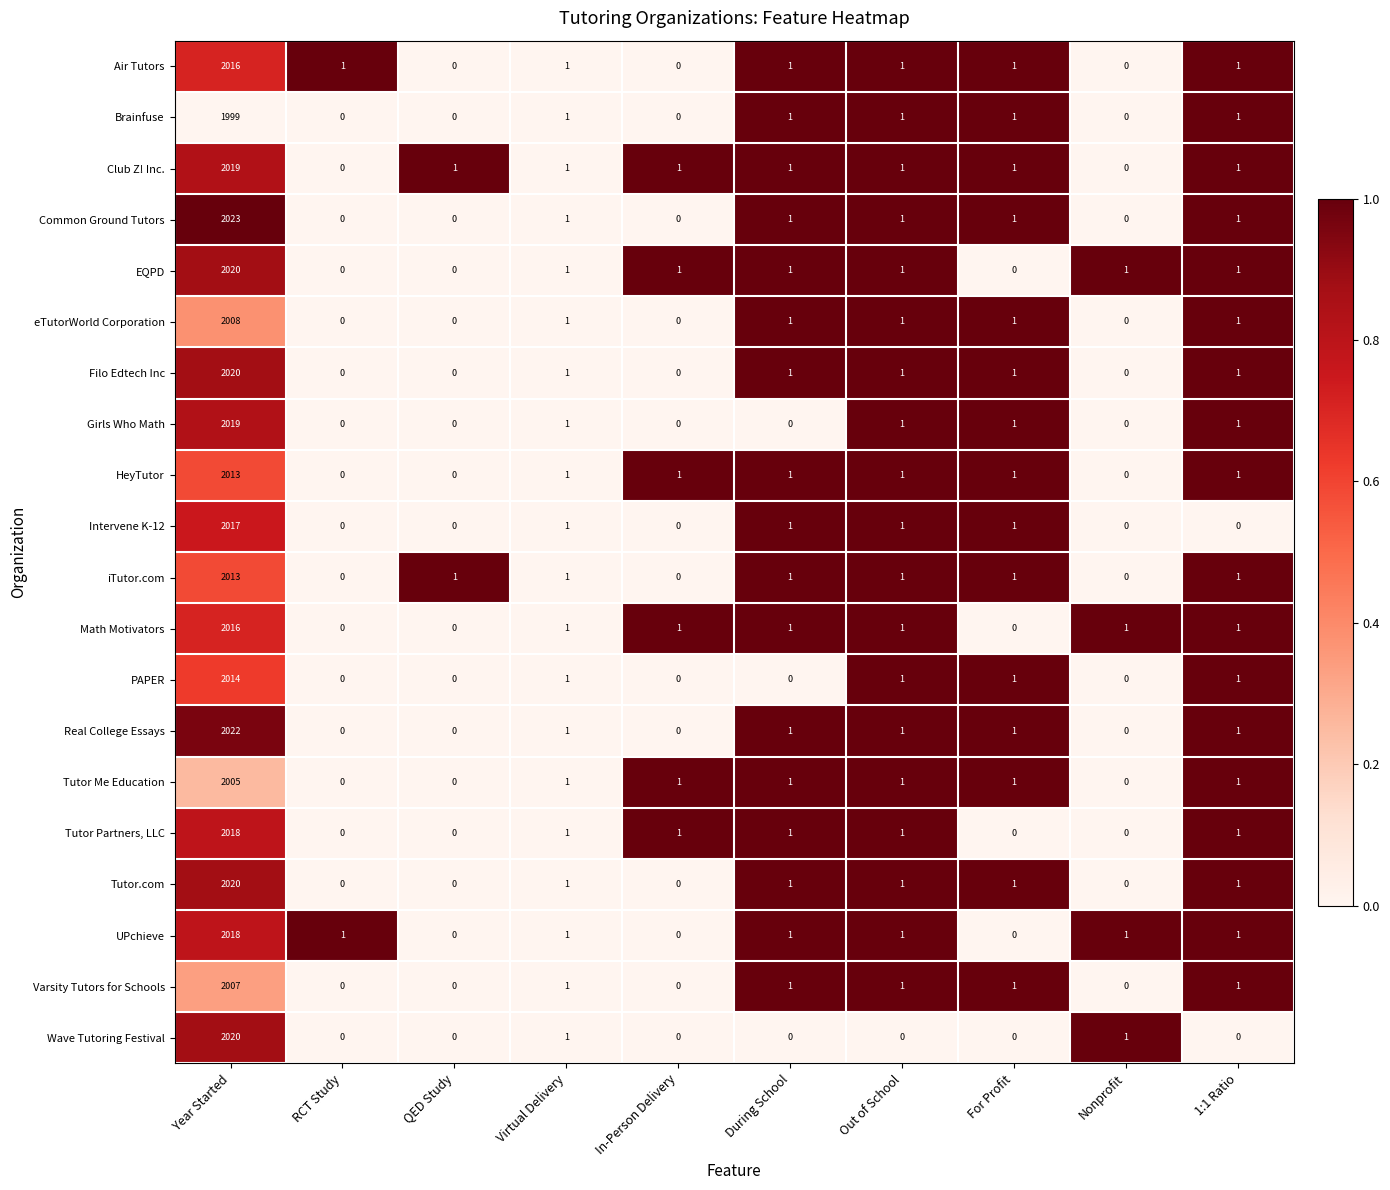

Count the number of categories in the chart.

10